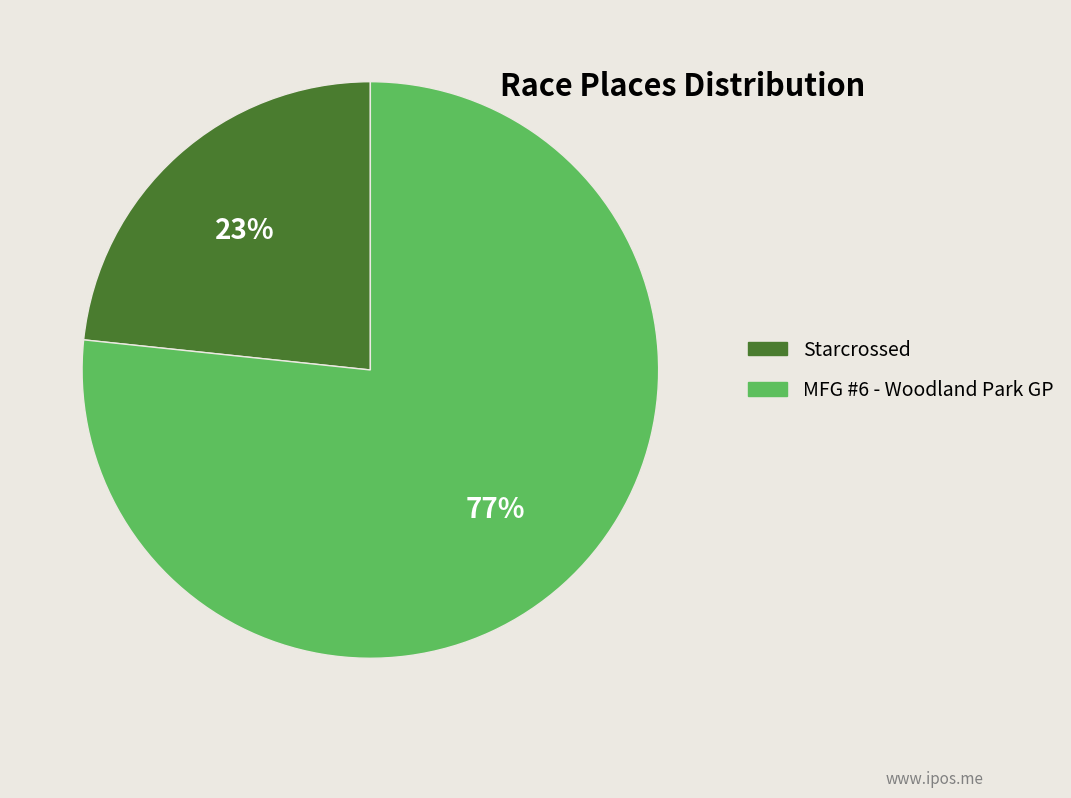

Is the sum of Starcrossed and MFG #6 - Woodland Park GP greater than half?

Yes